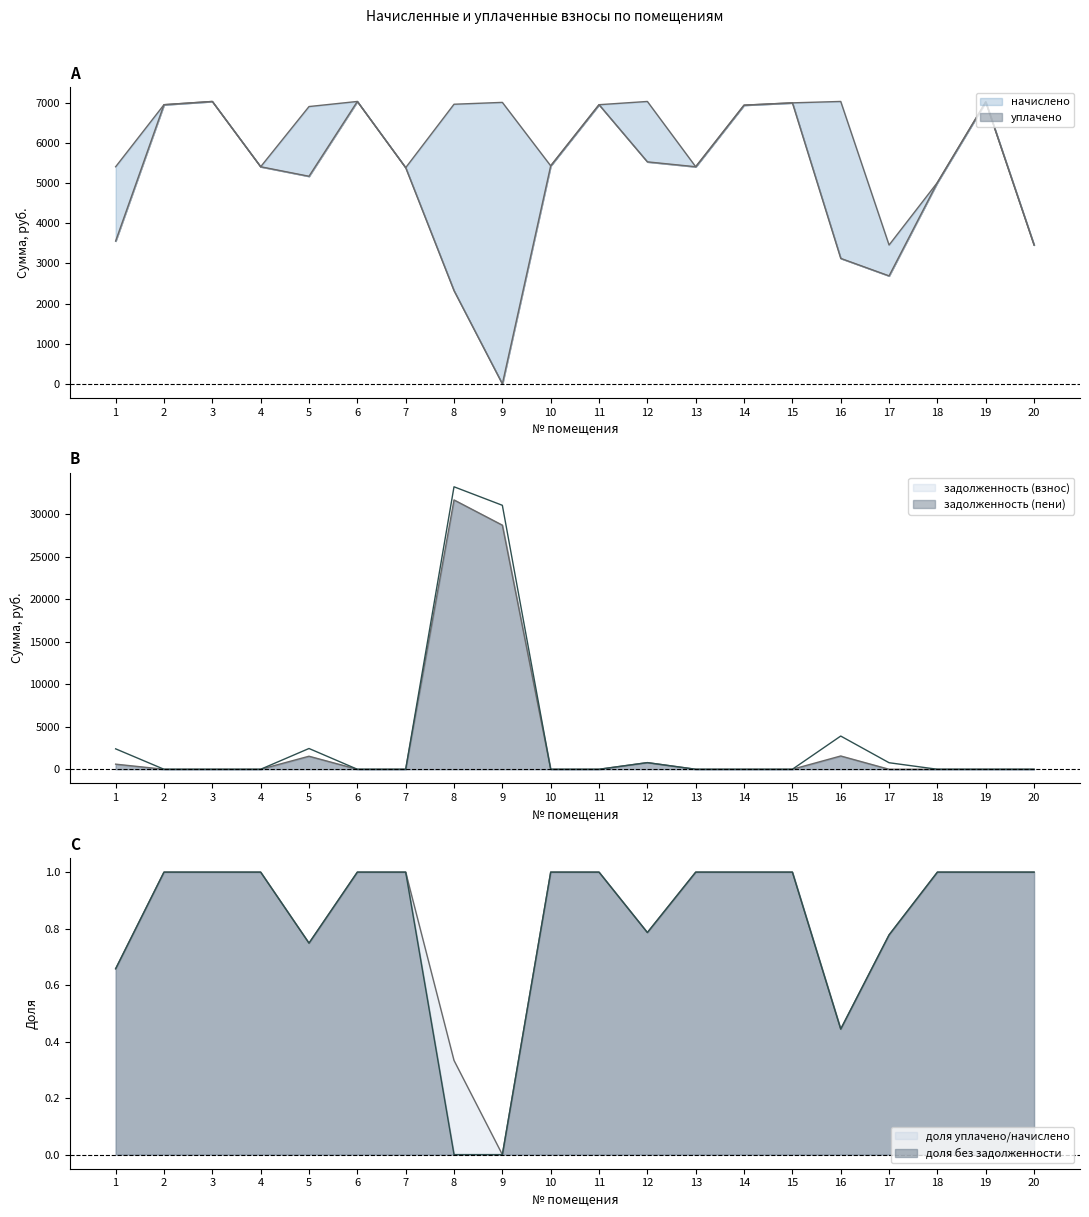

Which series has the widest spread of values?

задолженность (пени)